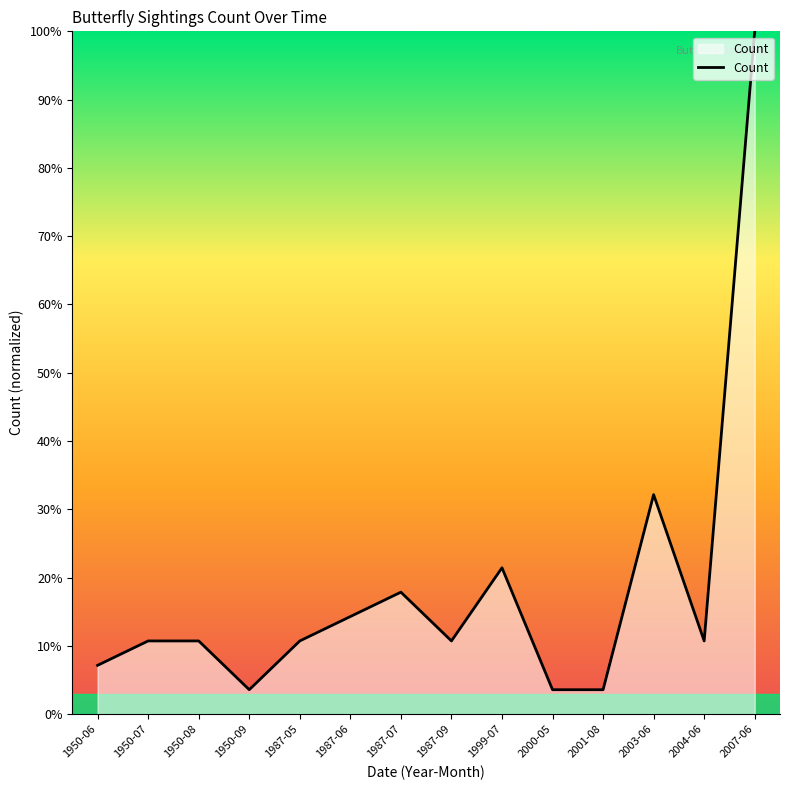

Which has a higher value, 1987-05 or 2007-06?

2007-06